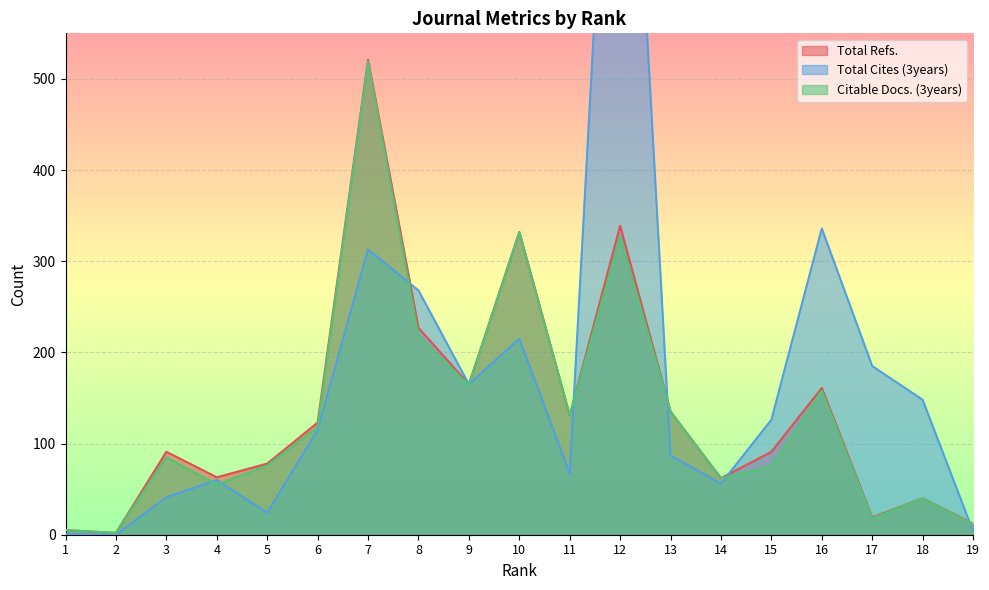

In Total Refs., how many points are higher than both neighbors (excluding endpoints)?

6